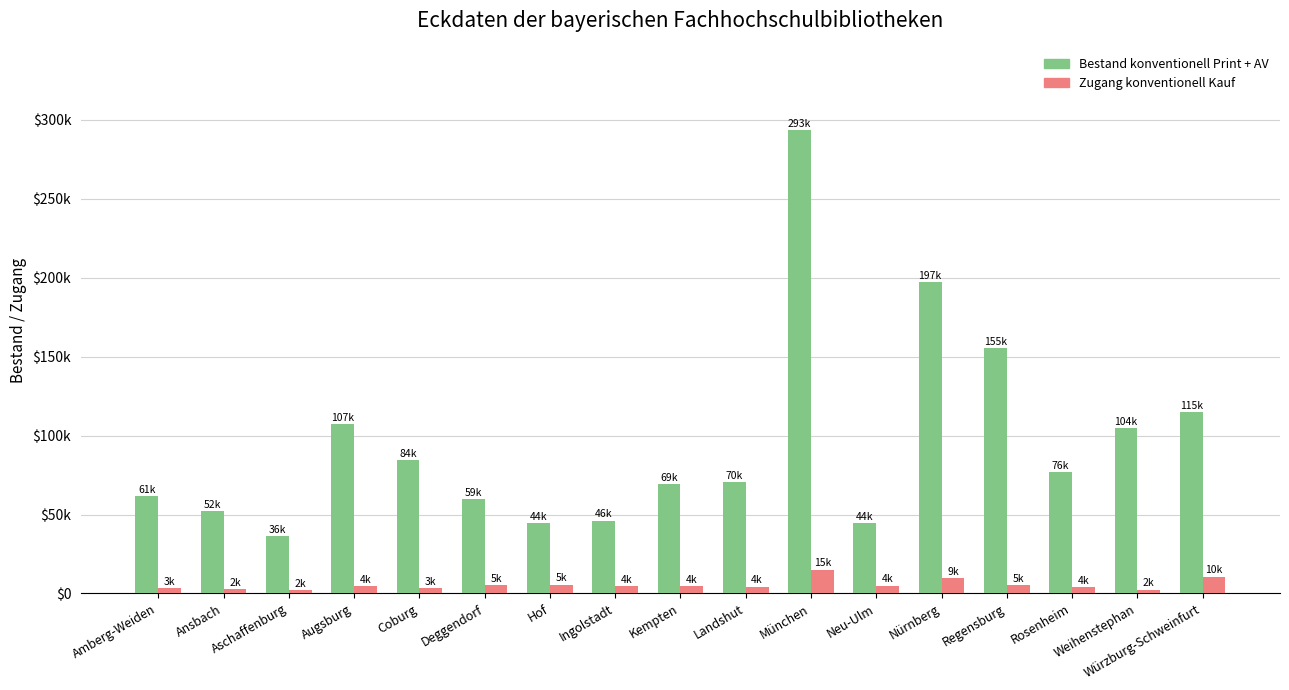

What are all the series names shown in the legend?

Bestand konventionell Print + AV, Zugang konventionell Kauf